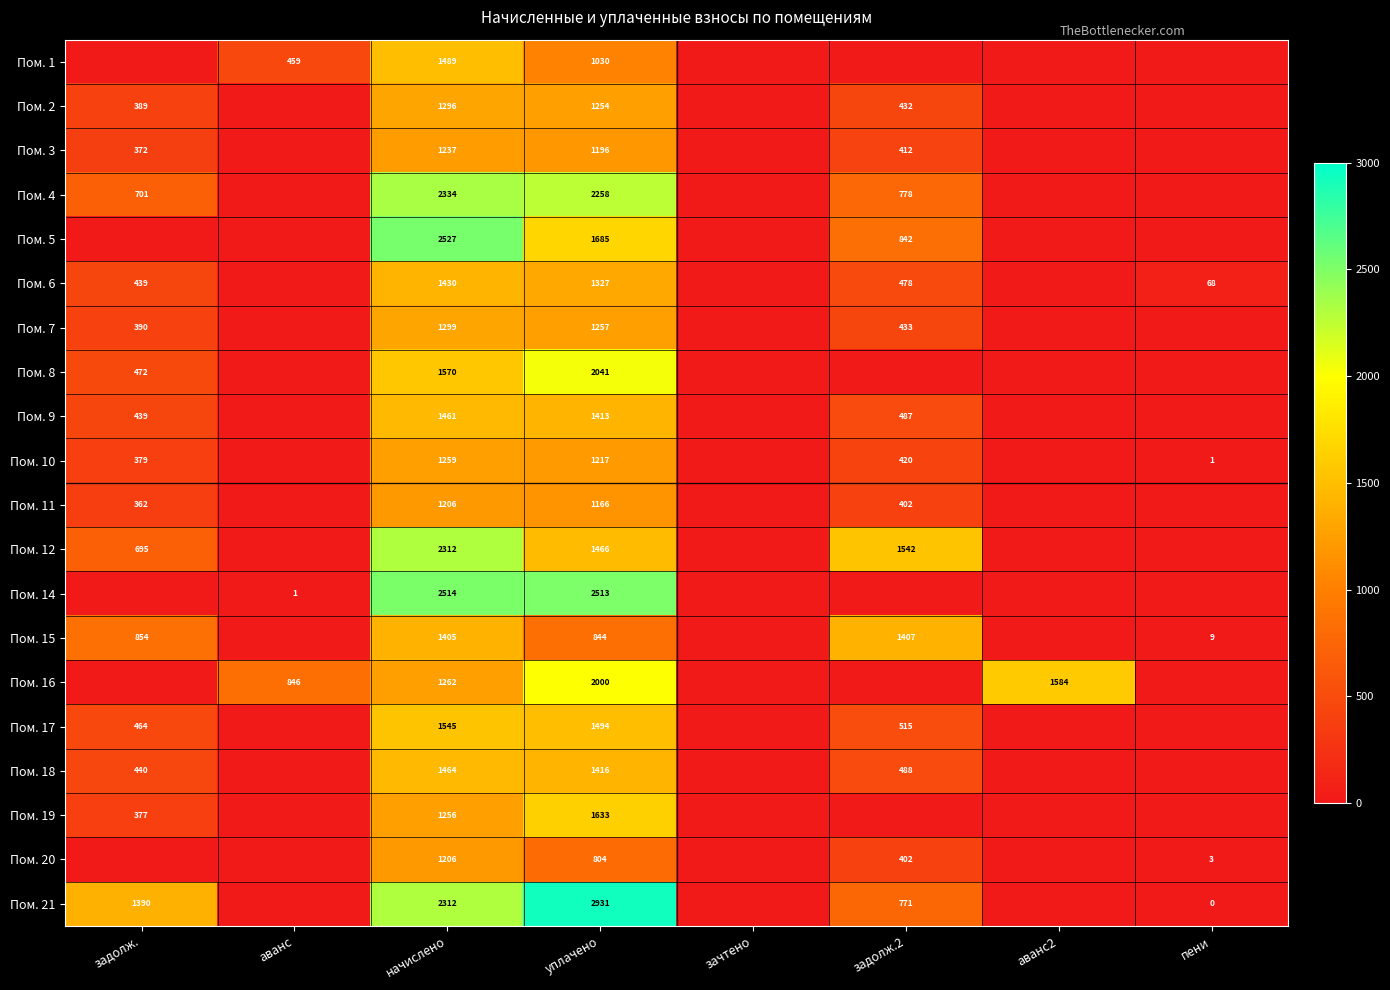

What is the spread (max minus min) of values at аванс?

845.6